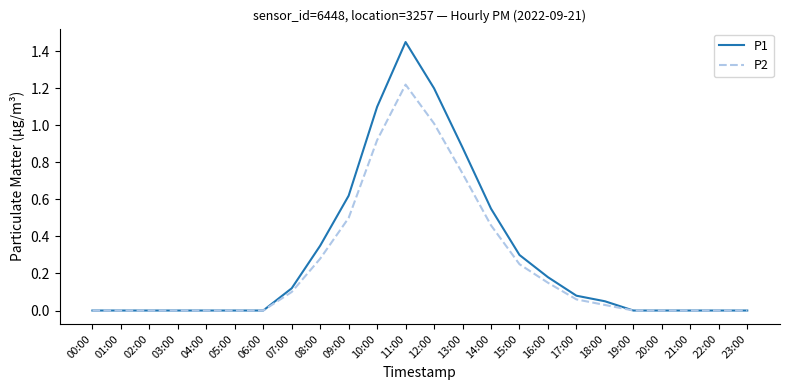

Which series has the widest spread of values?

P1